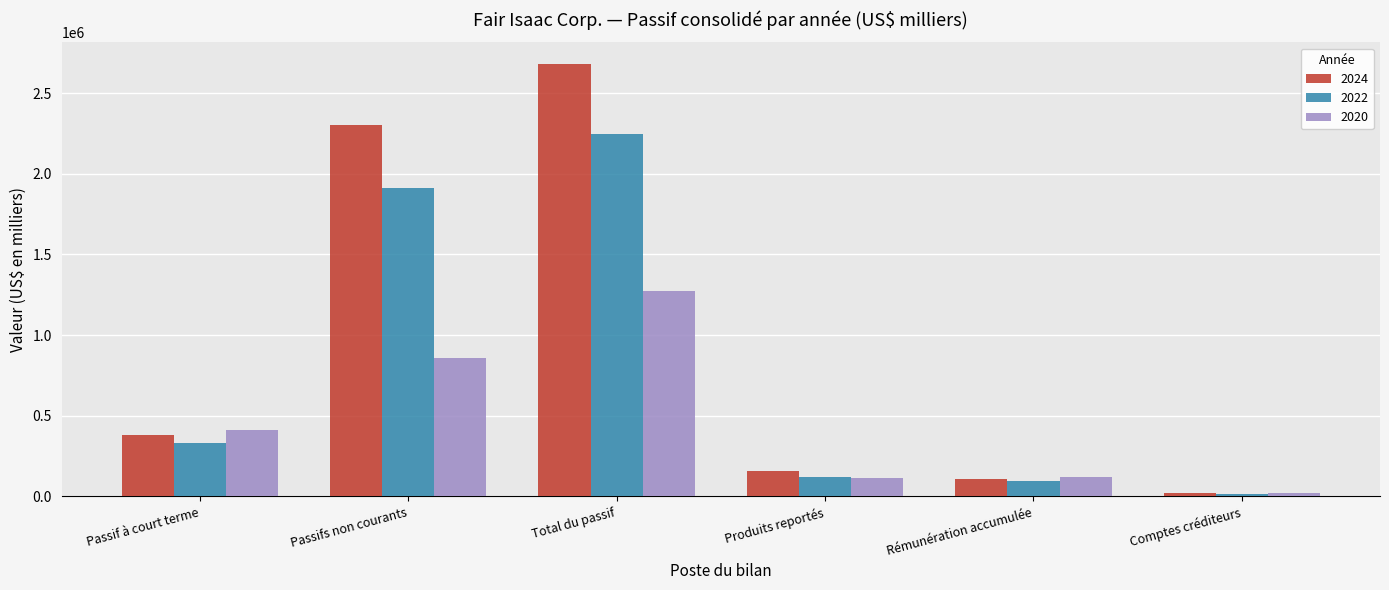

What is the total value across all series at Passifs non courants?

5073447